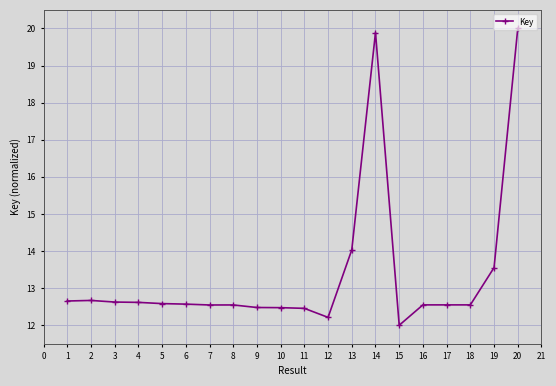

What is the maximum value shown in the chart?

20.0